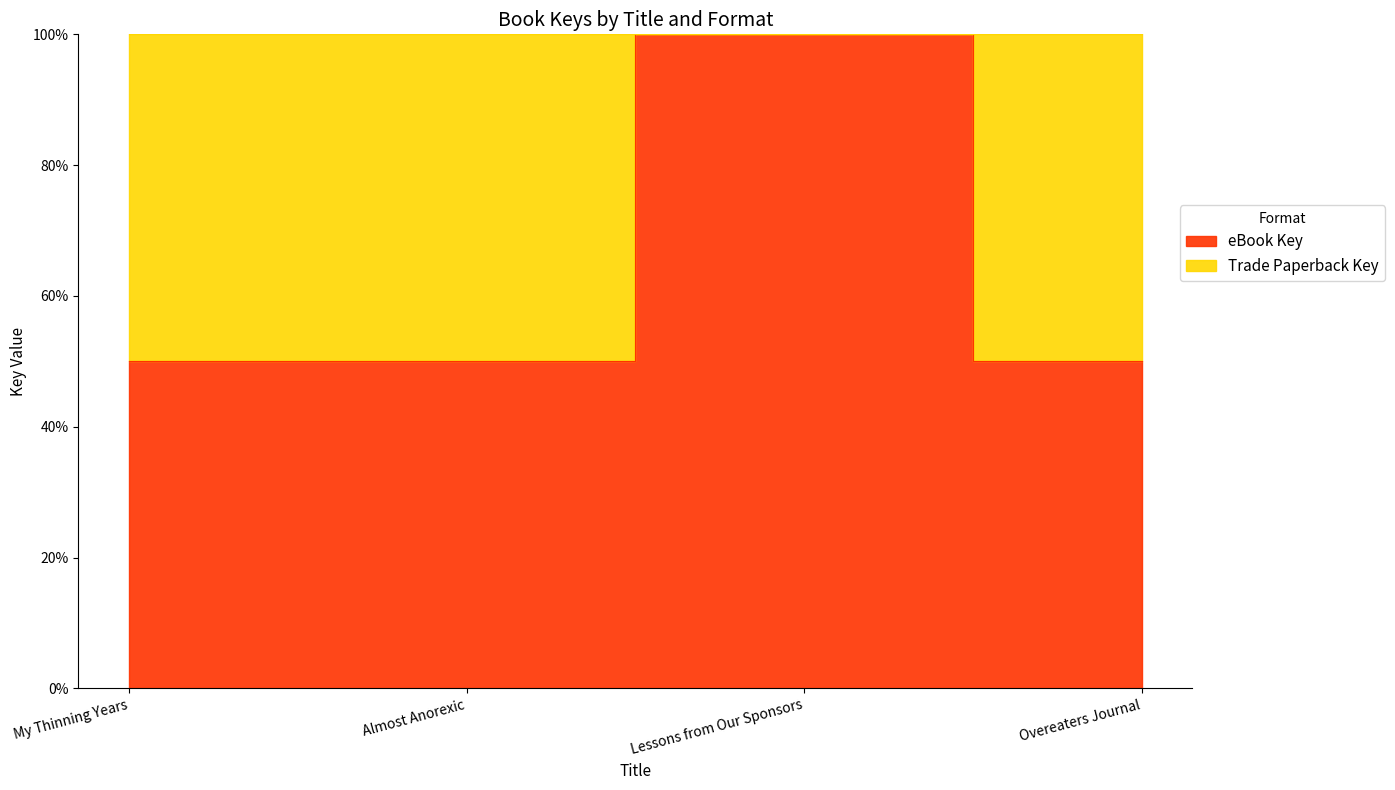

Does the chart display data point markers on the line(s)?

No